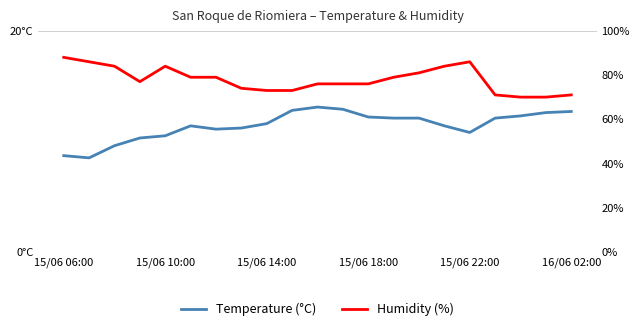

How many interior local peaks does the Temperature (°C) series have?

2